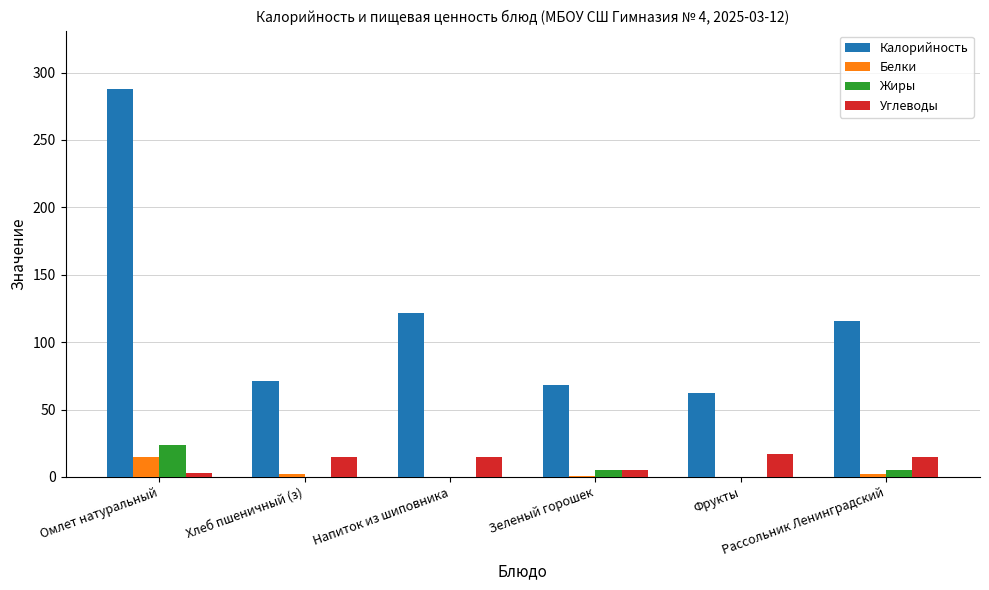

Which series has the largest total across all categories?

Калорийность